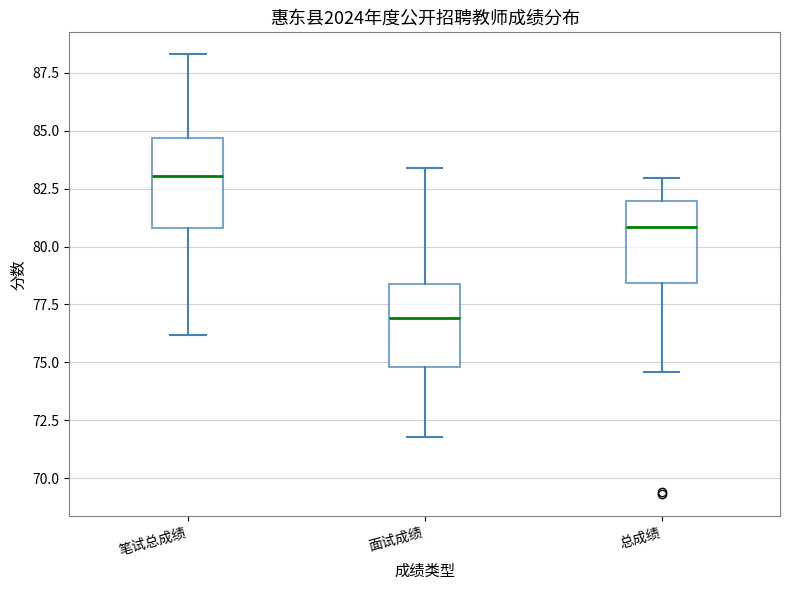

Which box has the highest median line?

笔试总成绩